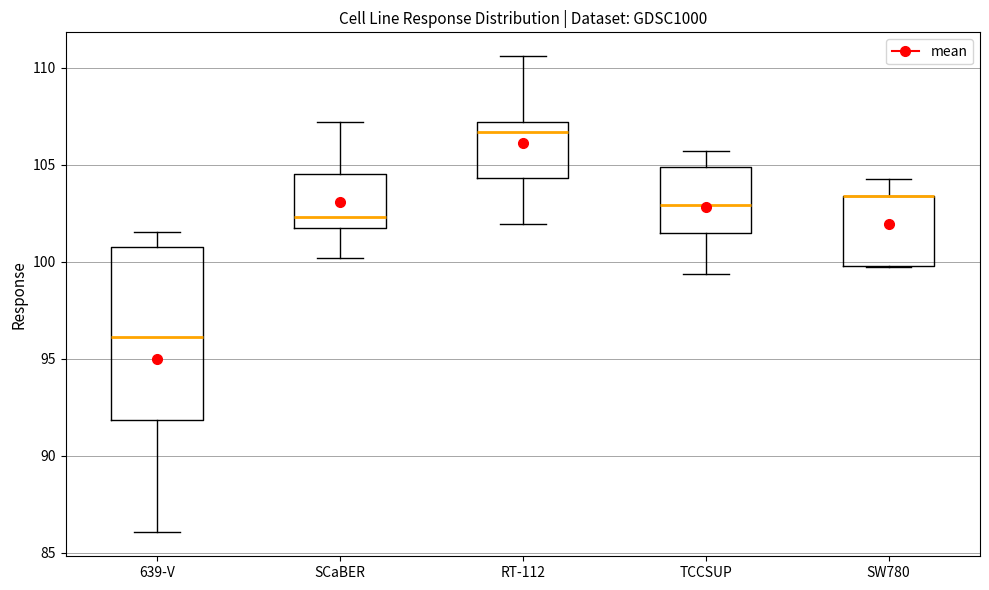

Reading left to right, read every box against the y-axis: the position of its median line, the range the box covers, and the ends of its whiskers. The values are not printed on the chart, so give them approximately, as read against the axis.

639-V: median 96.0, box 92.0 to 101.0, whiskers 86.0 to 101.5
SCaBER: median 102.5, box 101.5 to 104.5, whiskers 100.0 to 107.0
RT-112: median 106.5, box 104.5 to 107.0, whiskers 102.0 to 110.5
TCCSUP: median 103.0, box 101.5 to 105.0, whiskers 99.5 to 105.5
SW780: median 103.5 (drawn on the box's upper edge), box 100.0 to 103.5, whiskers 100.0 to 104.5